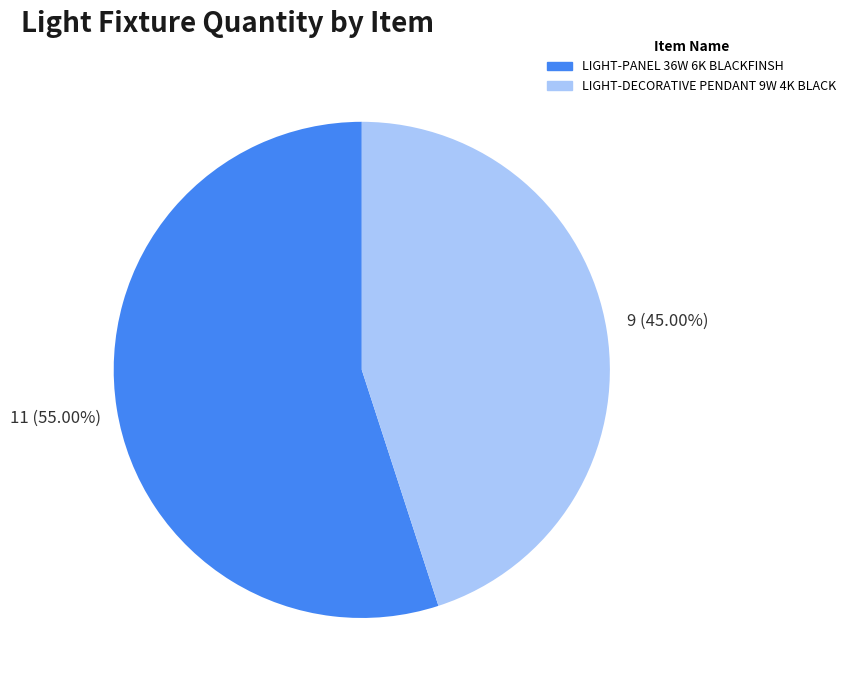

To the nearest percent, what percentage of the pie is LIGHT-DECORATIVE PENDANT 9W 4K BLACK?

45%